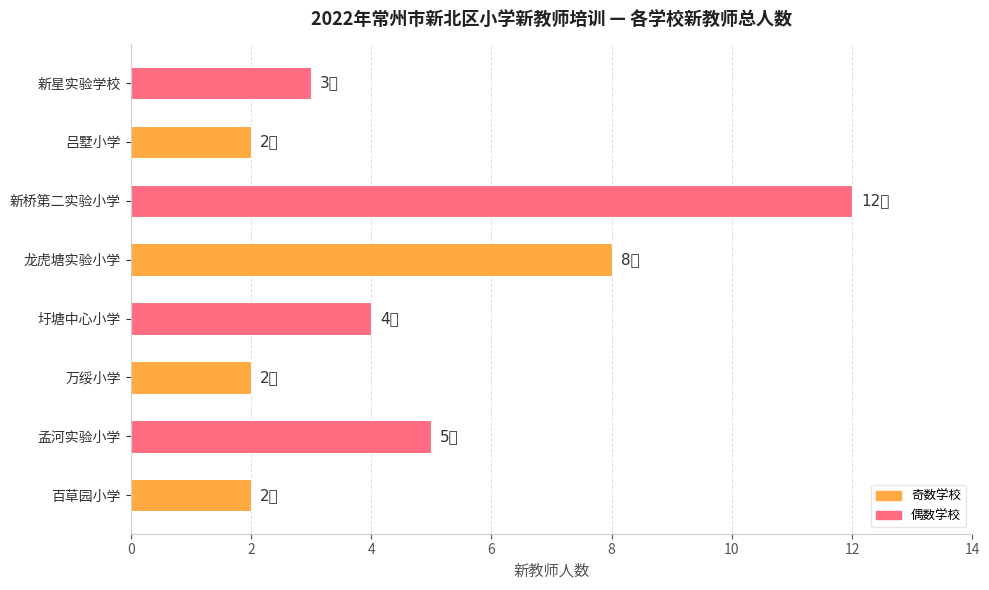

Where is the data nearest to the value 7?

龙虎塘实验小学